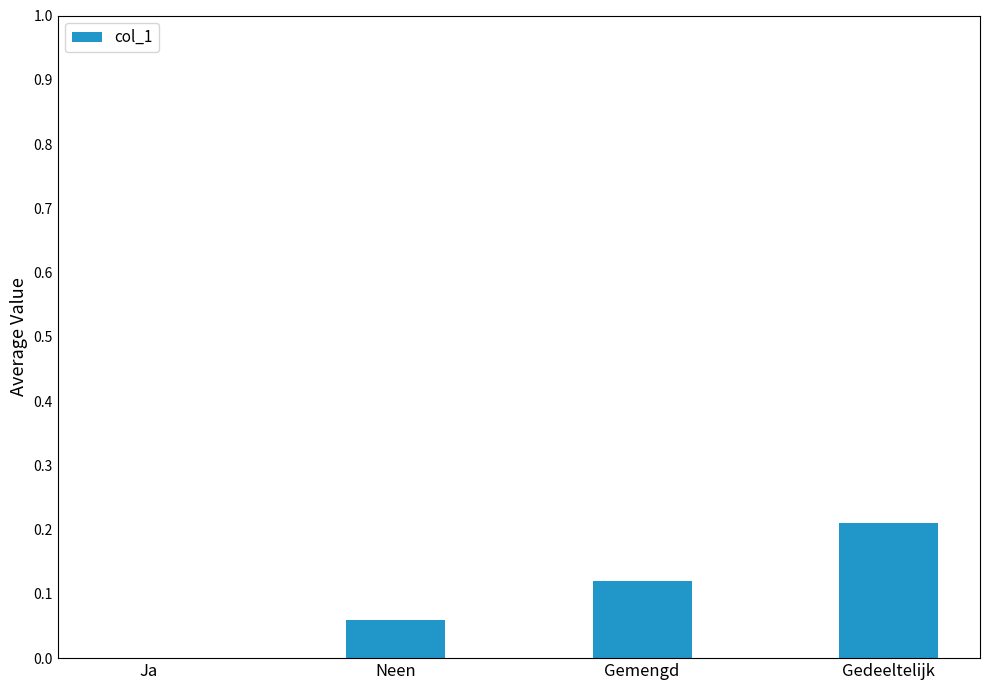

Is it true that the value at Ja is 0.0?

True